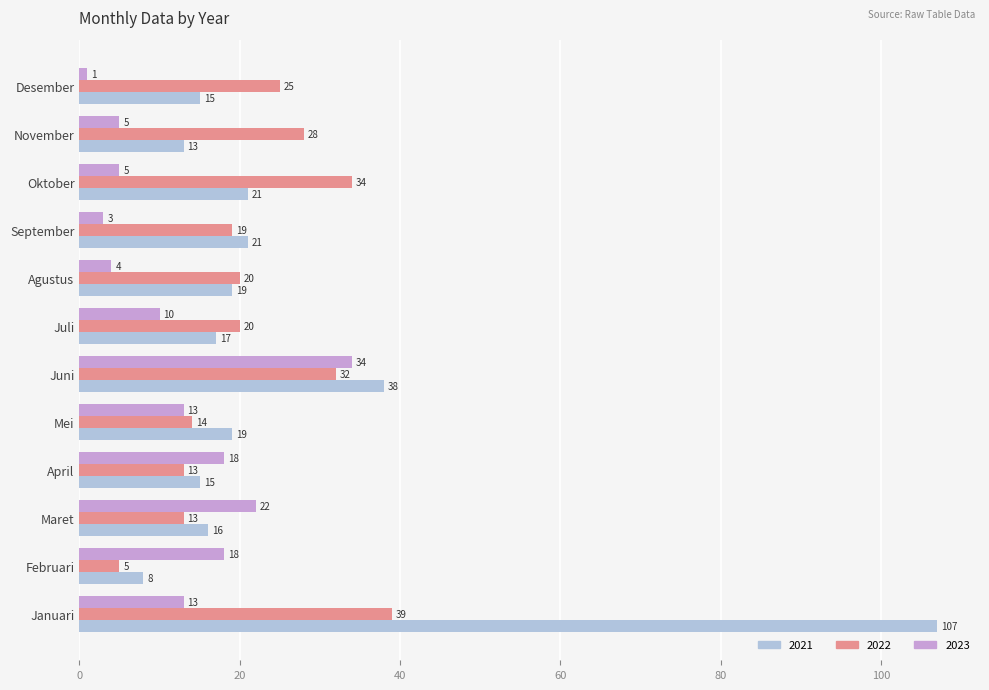

The value of 2021 at Juli is 17. True or false?

True